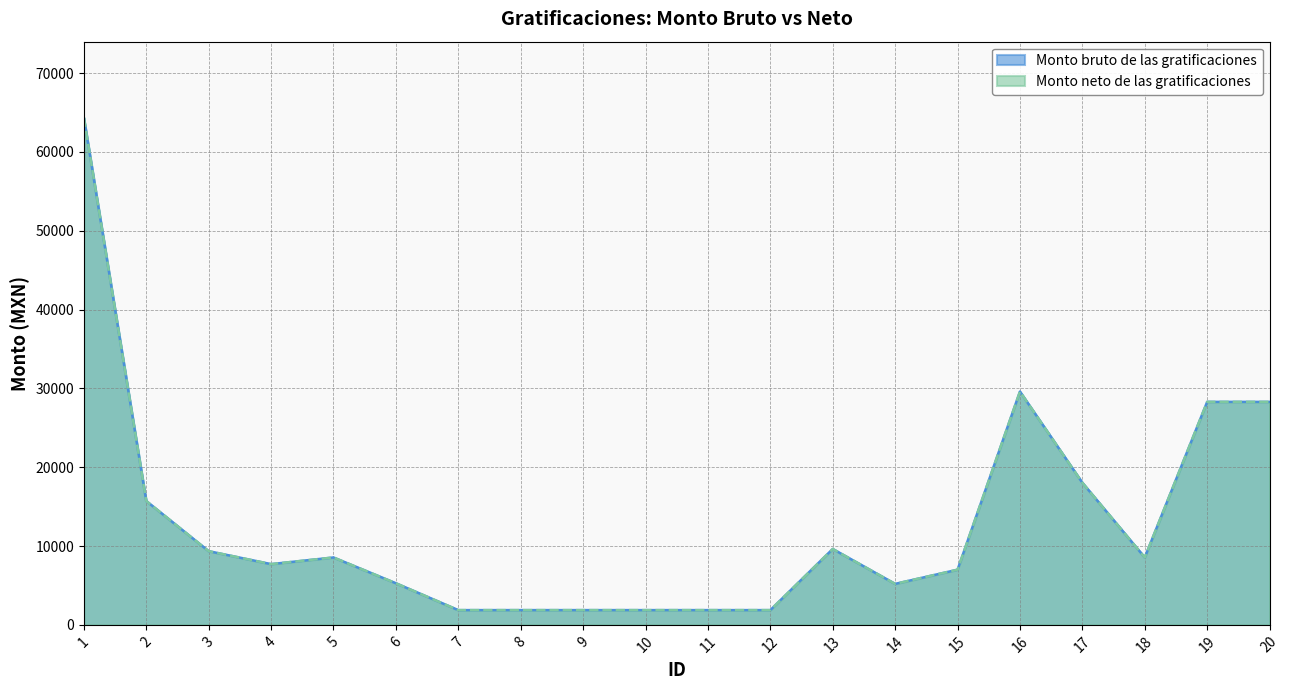

The value of Monto bruto de las gratificaciones at 6 is 1577.2. True or false?

False